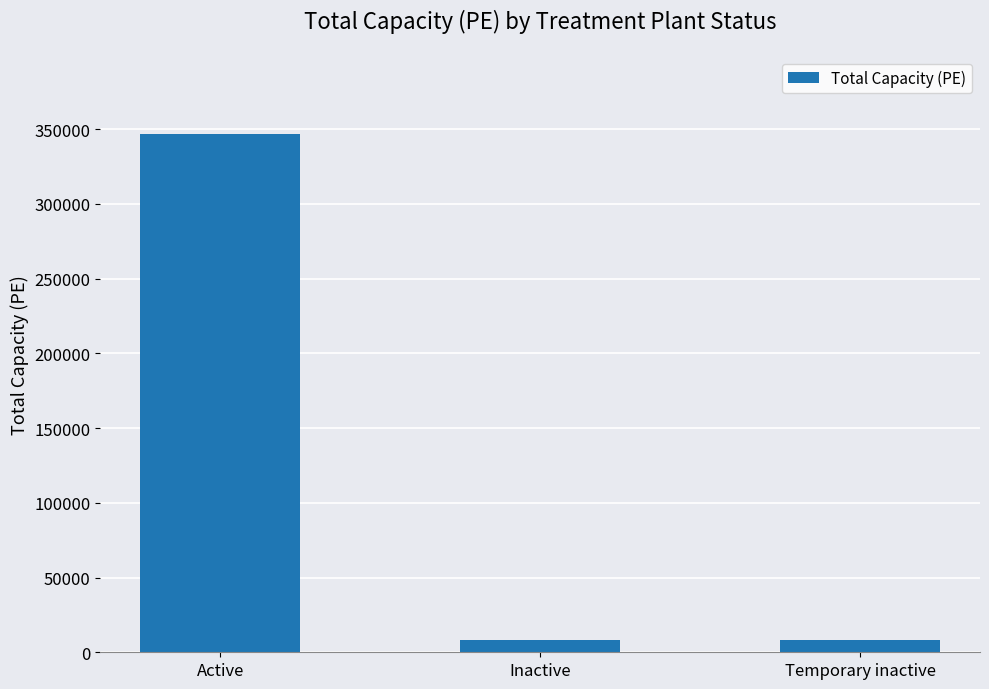

Count the number of categories in the chart.

3